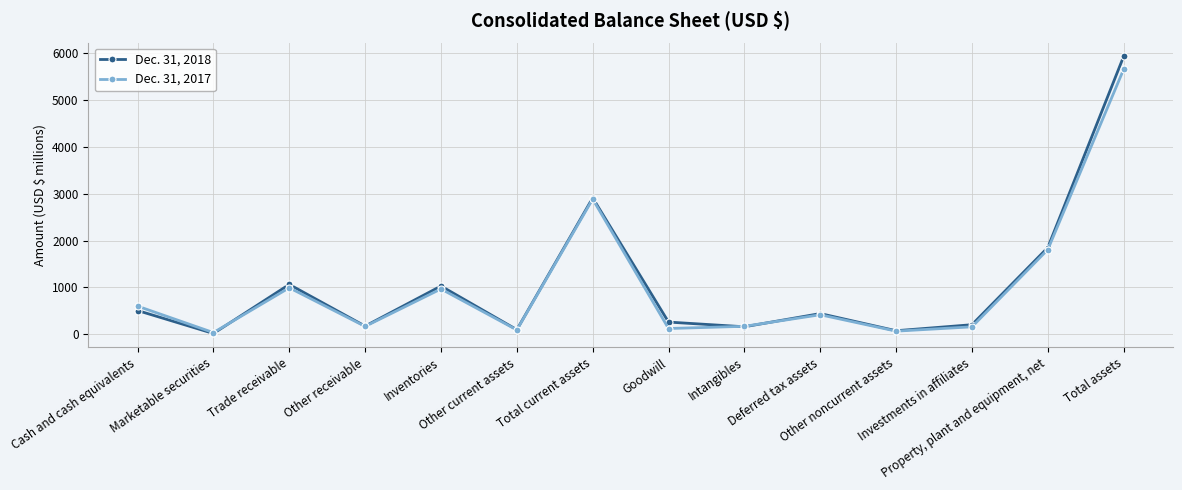

At Trade receivable, list the series in order from smallest to largest.

Dec. 31, 2017, Dec. 31, 2018